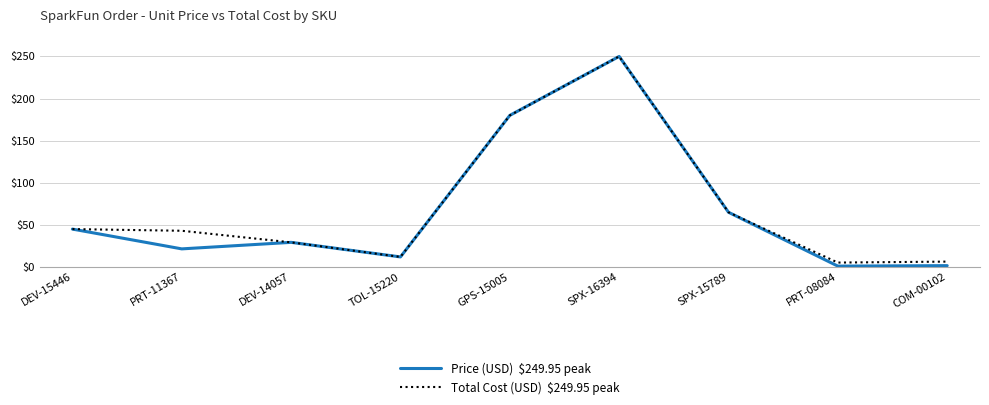

What position from the left is SPX-15789?

7